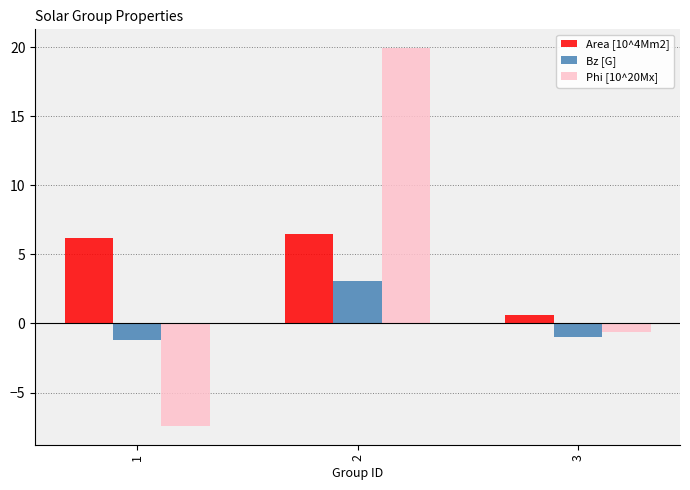

How many data points in Area [10^4Mm2] are above 6?

2